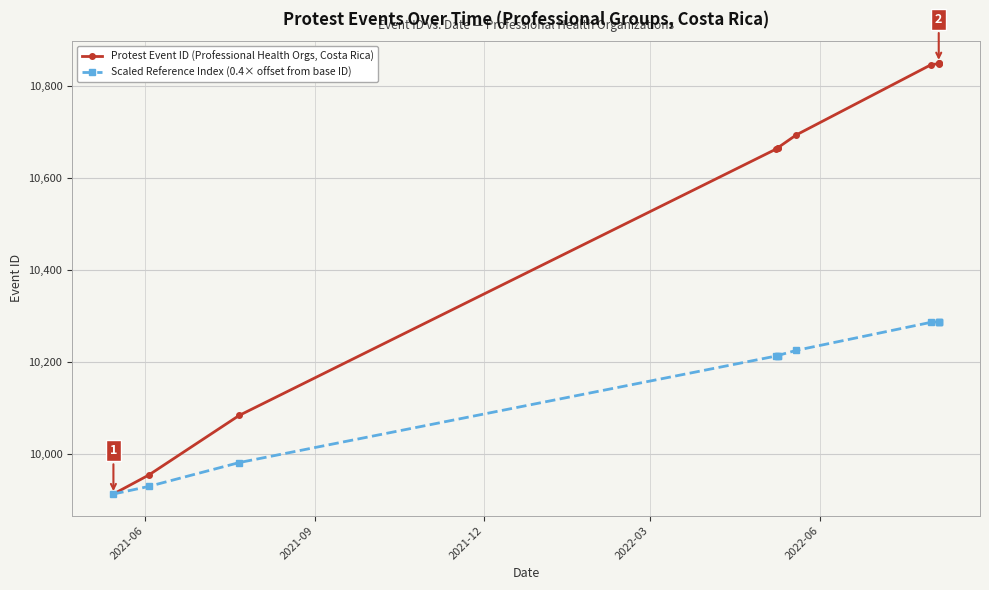

What is the lowest value of the Scaled Reference Index (0.4× offset from base ID) series?

9912.0